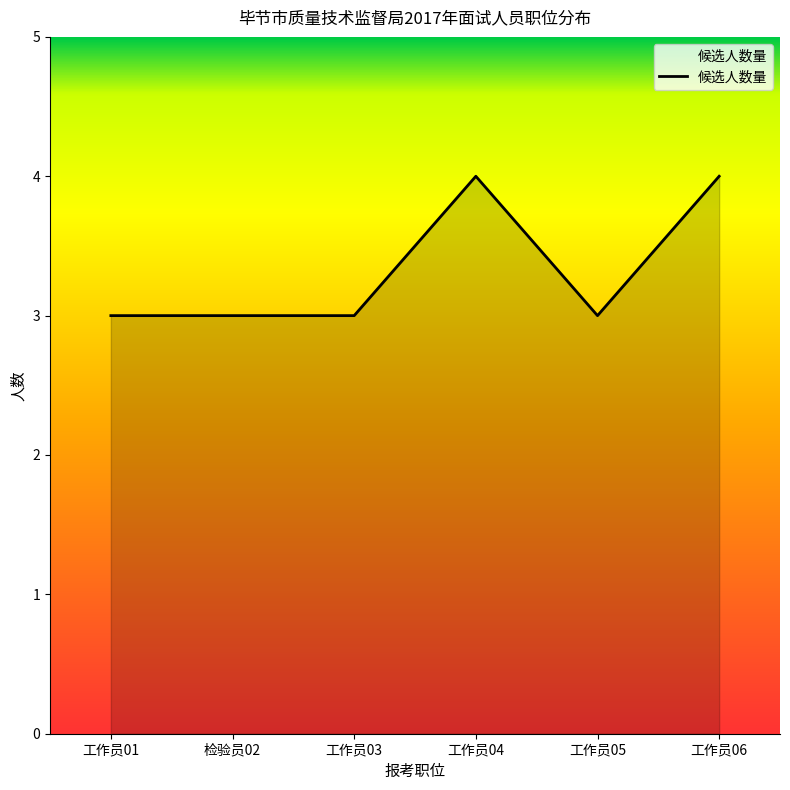

True or false: the data shows 3 at 工作员01.

True